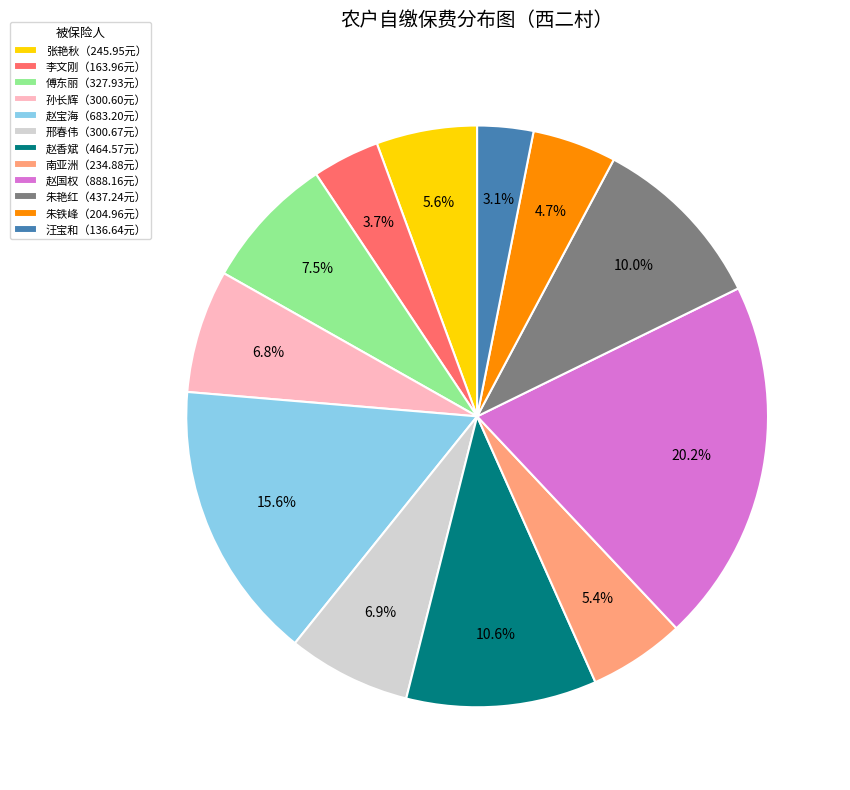

Is there a majority slice in this chart?

No